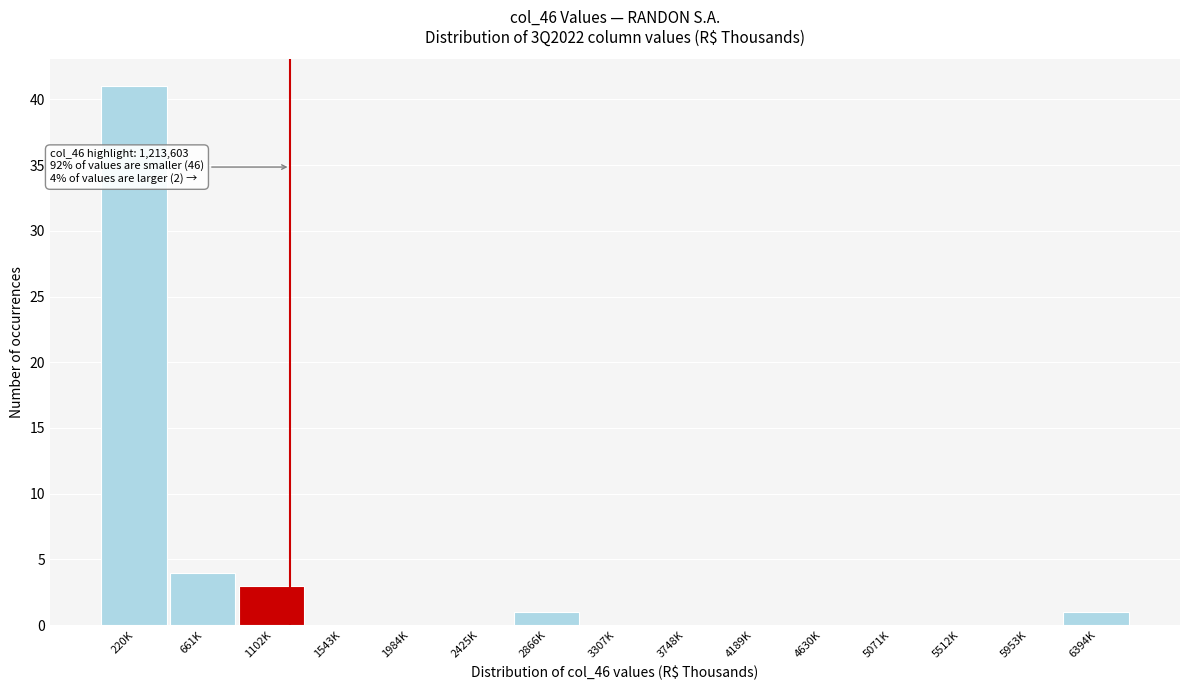

Reading left to right, extract all data points from this chart.

220K=41	661K=4	1102K=3	1543K=0	1984K=0	2425K=0	2866K=1	3307K=0	3748K=0	4189K=0	4630K=0	5071K=0	5512K=0	5953K=0	6394K=1